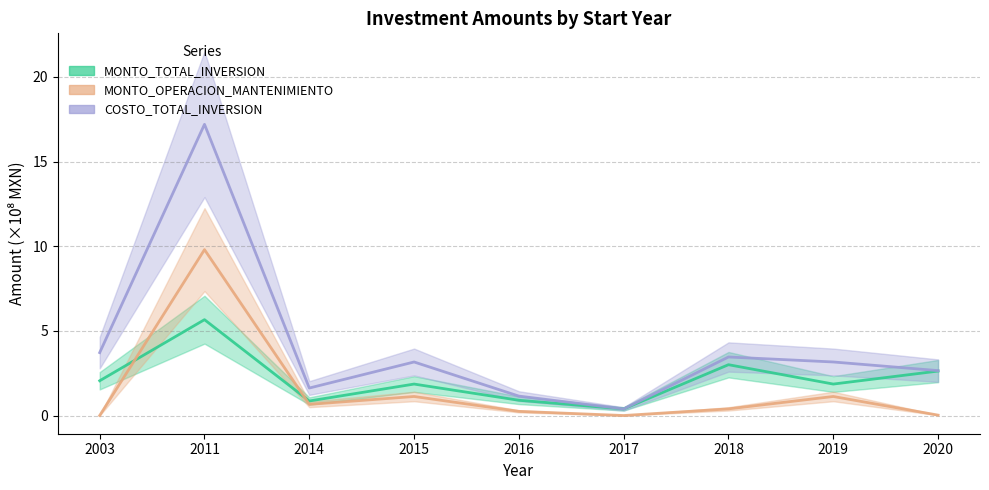

True or false: MONTO_OPERACION_MANTENIMIENTO (line) has more than 1 points higher than both neighbors.

True